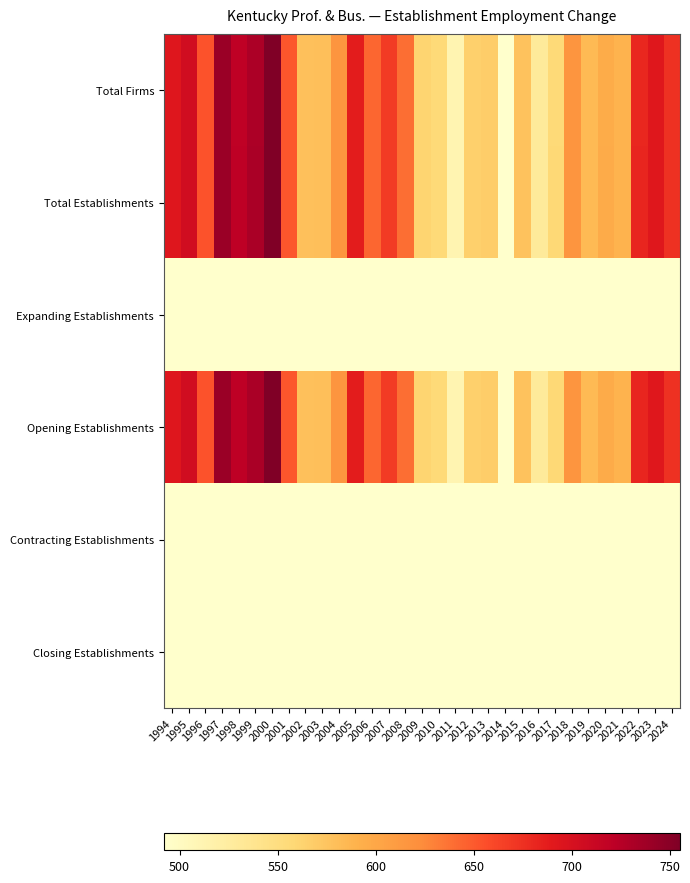

How many data points does each series have?

31